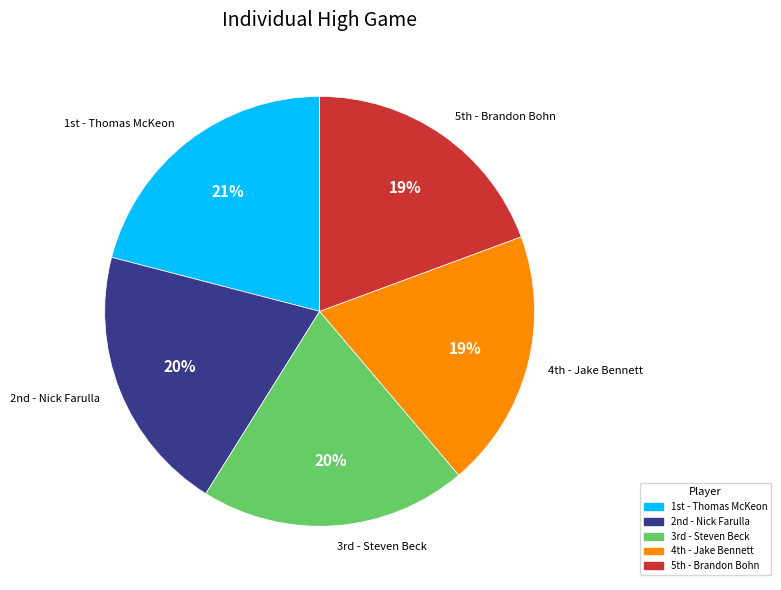

What is the largest slice in the pie chart?

1st - Thomas McKeon